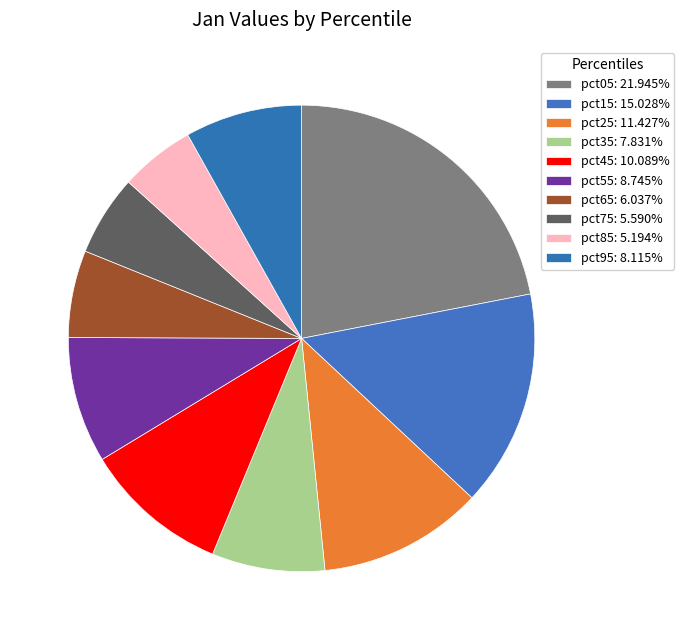

Does pct35 represent more than half of the total?

No